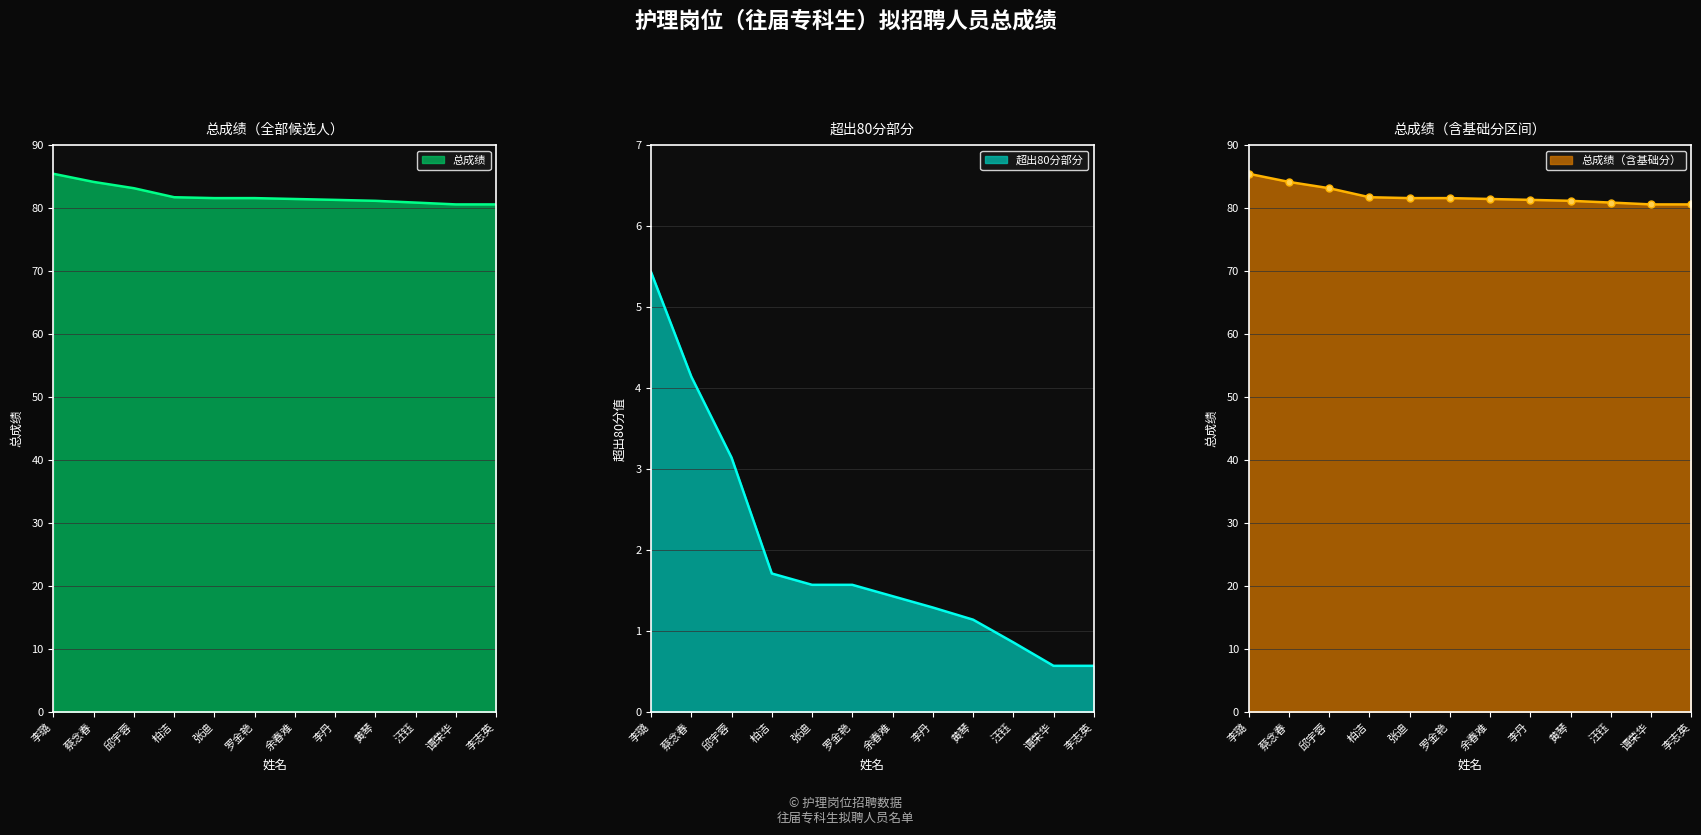

Reading left to right, what are all the values shown in this chart?

5.4	4.1	3.1	1.7	1.6	1.6	1.4	1.3	1.1	0.9	0.6	0.6